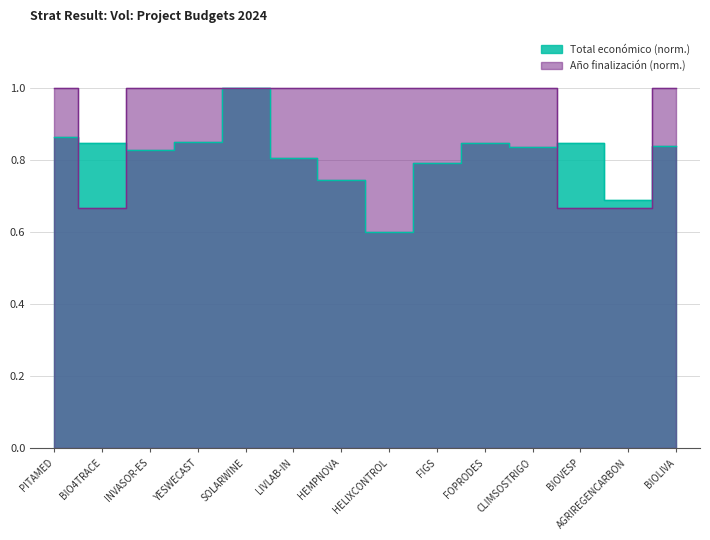

Reading left to right, extract all data points from this chart.

PITAMED=0.9	BIO4TRACE=0.8	INVASOR-ES=0.8	YESWECAST=0.8	SOLARWINE=1.0	LIVLAB-IN=0.8	HEMPNOVA=0.7	HELIXCONTROL=0.6	FIGS=0.8	FOPRODES=0.8	CLIMSOSTRIGO=0.8	BIOVESP=0.8	AGRIREGENCARBON=0.7	BIOLIVA=0.8